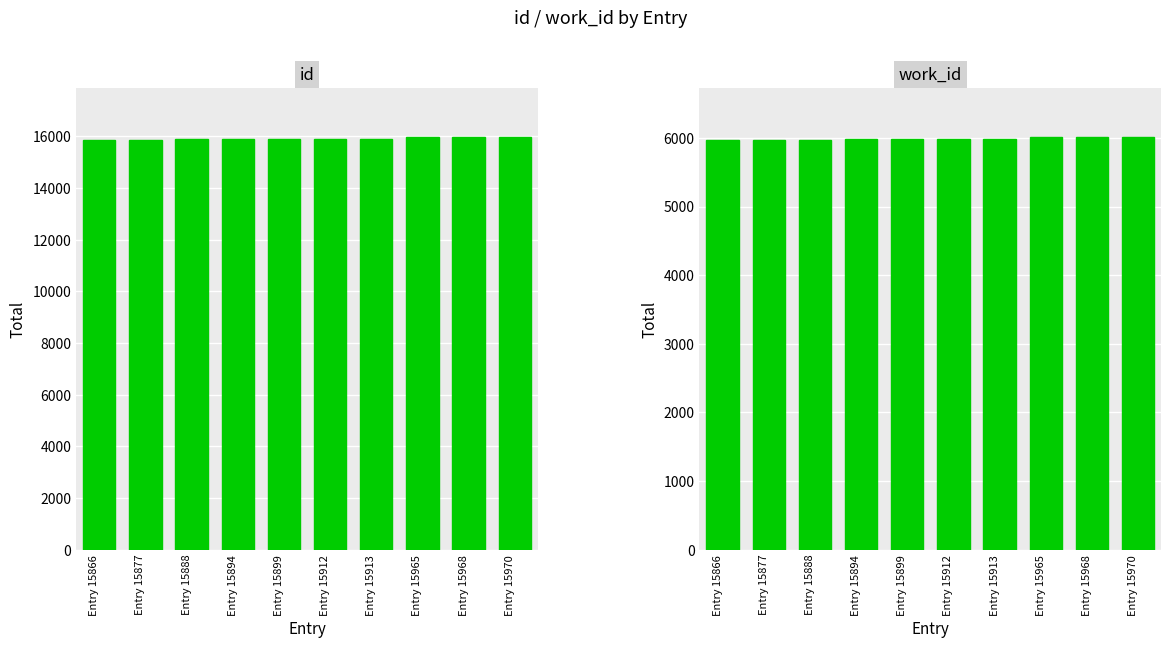

What is the difference between the maximum and minimum values in the id series?

104